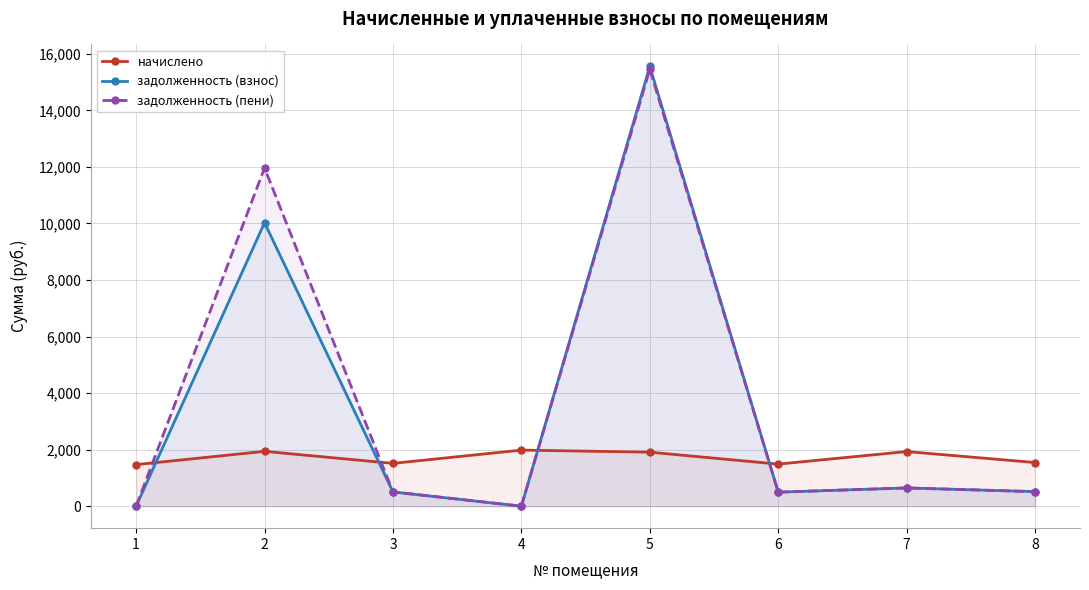

What value does the задолженность (взнос) series have at 6?

496.1